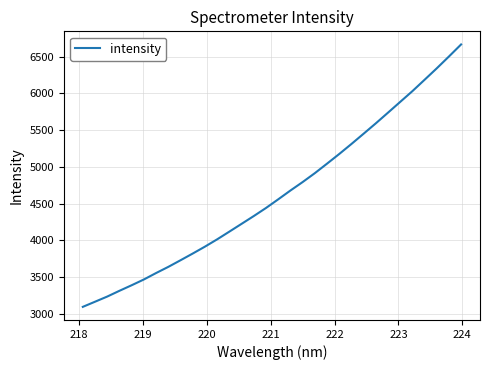

What is the greatest value displayed?

6666.1